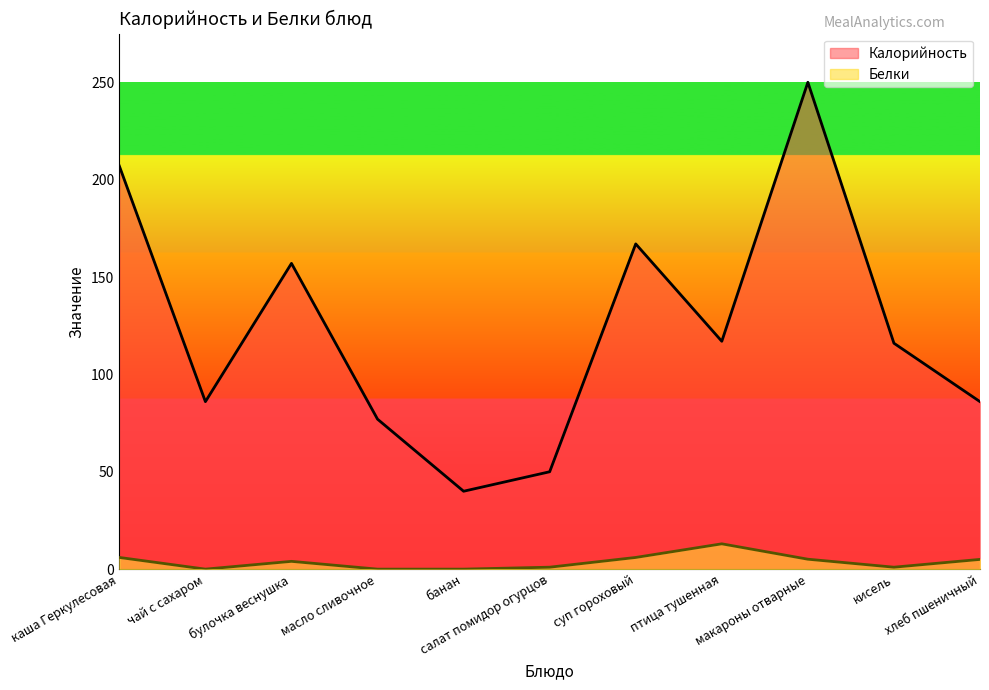

What position from the right is банан?

7